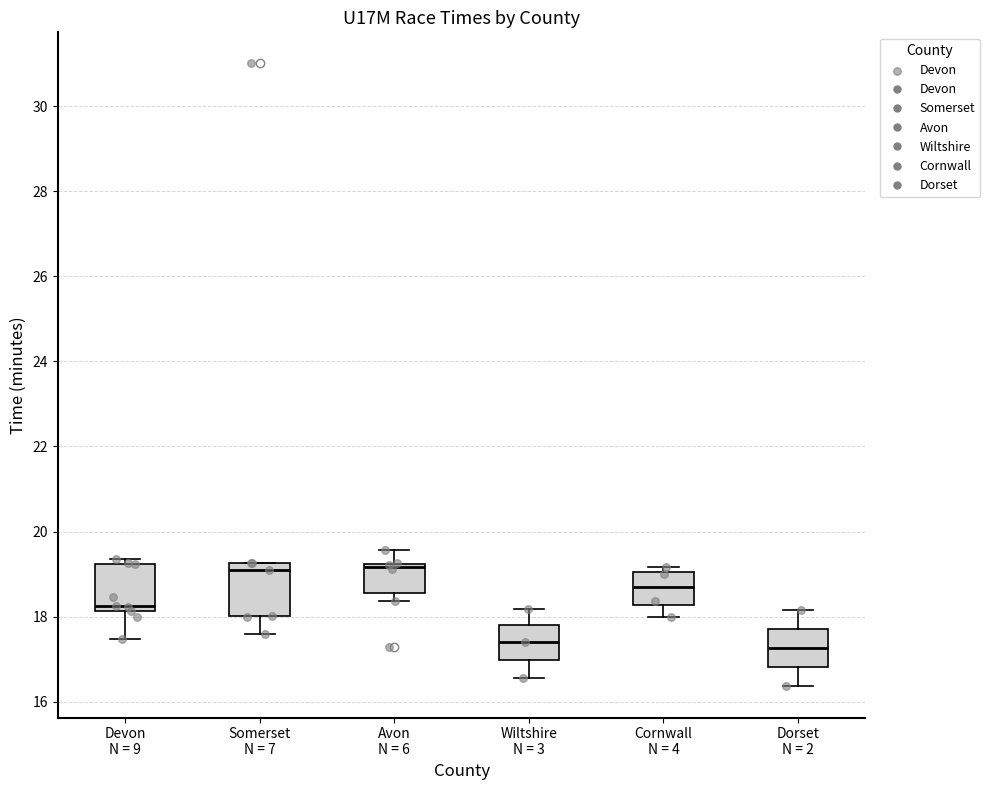

Reading left to right, read every box against the y-axis: the position of its median line, the range the box covers, and the ends of its whiskers. The values are not printed on the chart, so give them approximately, as read against the axis.

Devon N = 9: median 18.2 (just above the box's lower edge), box 18.2 to 19.2, whiskers 17.4 to 19.4
Somerset N = 7: median 19.0, box 18.0 to 19.2, whiskers 17.6 to 19.2
Avon N = 6: median 19.2 (just below the box's upper edge), box 18.6 to 19.2, whiskers 18.4 to 19.6
Wiltshire N = 3: median 17.4, box 17.0 to 17.8, whiskers 16.6 to 18.2
Cornwall N = 4: median 18.6, box 18.2 to 19.0, whiskers 18.0 to 19.2
Dorset N = 2: median 17.2, box 16.8 to 17.8, whiskers 16.4 to 18.2